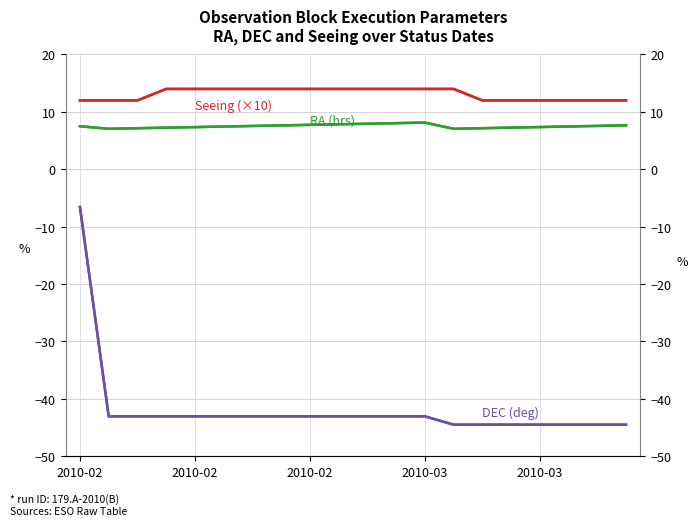

At which label does DEC (deg) first exceed -43?

2010-02